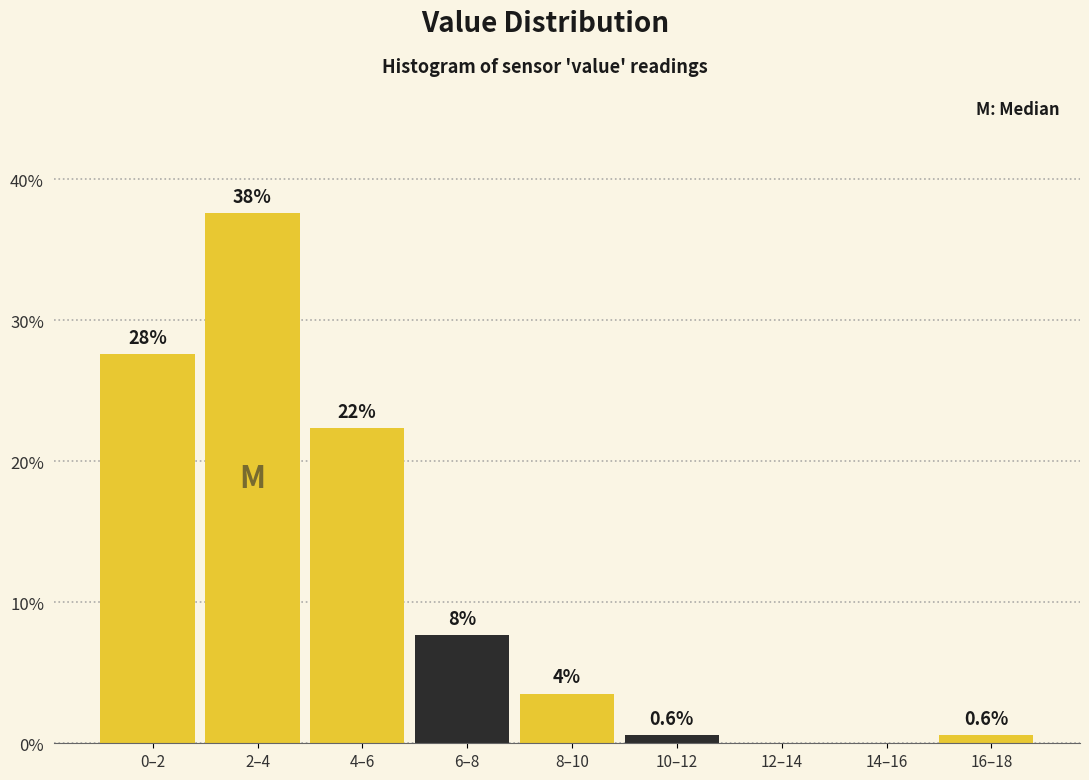

Are the bars horizontal?

No